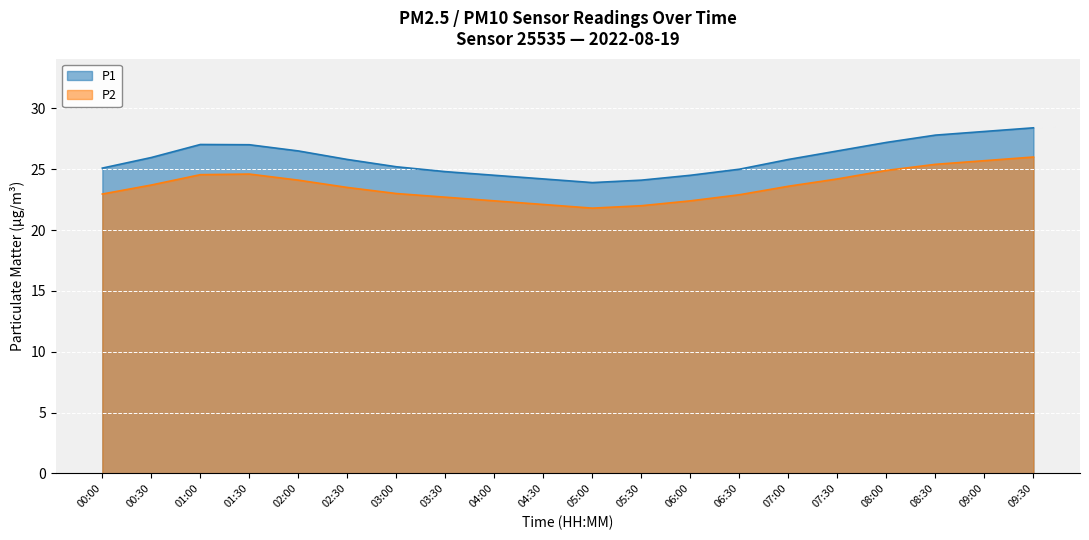

In P2, how many points are lower than both neighbors (excluding endpoints)?

1